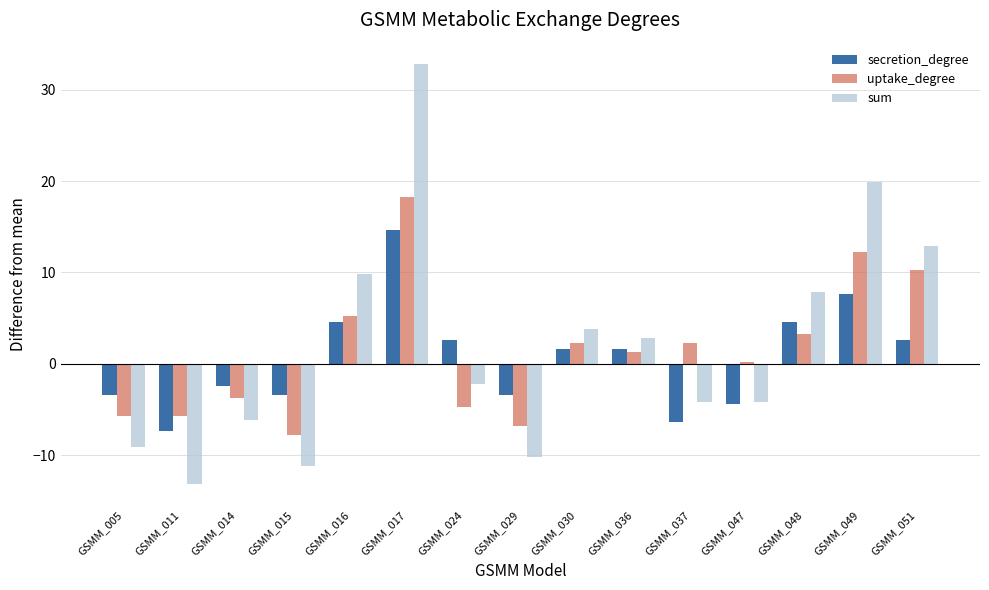

What is the difference between the second highest and second lowest values in the secretion_degree series?

14.0